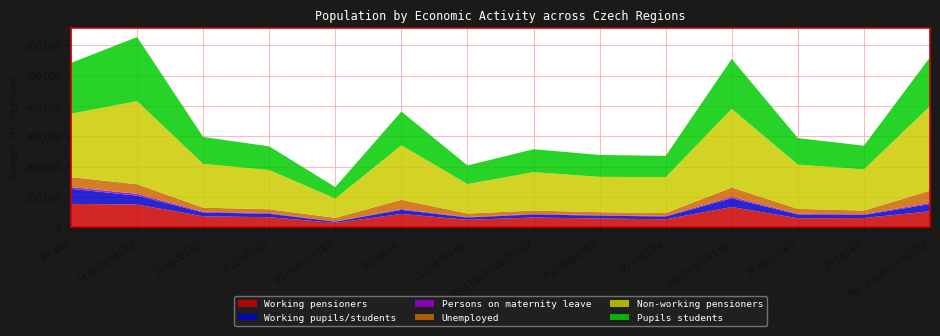

Reading right to left, extract all data points from this chart.

Working pensioners: Moravskoslezský=52414	Zlínský=30048	Olomoucký=29284	Jihomoravský=66442	Vysočina=25913	Pardubický=28430	Královéhradecký=31739	Liberecký=24145	Ústecký=43622	Karlovarský=14052	Plzeňský=32686	Jihočeský=35759	Středočeský=74609	Praha=76668
Working pupils/students: Moravskoslezský=23495	Zlínský=10182	Olomoucký=12446	Jihomoravský=28686	Vysočina=9086	Pardubický=9409	Královéhradecký=10099	Liberecký=7526	Ústecký=13507	Karlovarský=3893	Plzeňský=11481	Jihočeský=12628	Středočeský=29391	Praha=49745
Persons on maternity leave: Moravskoslezský=3983	Zlínský=2201	Olomoucký=2312	Jihomoravský=4861	Vysočina=1936	Pardubický=1960	Královéhradecký=1942	Liberecký=1494	Ústecký=2386	Karlovarský=789	Plzeňský=2192	Jihočeský=2404	Středočeský=5815	Praha=5822
Unemployed: Moravskoslezský=40311	Zlínský=12087	Olomoucký=16170	Jihomoravský=30732	Vysočina=9342	Pardubický=9531	Královéhradecký=10769	Liberecký=11604	Ústecký=30748	Karlovarský=11703	Plzeňský=12552	Jihočeský=13366	Středočeský=31628	Praha=32644
Non-working pensioners: Moravskoslezský=278947	Zlínský=135918	Olomoucký=146073	Jihomoravský=259538	Vysočina=118636	Pardubický=116553	Královéhradecký=126868	Liberecký=97447	Ústecký=179712	Karlovarský=63847	Plzeňský=129457	Jihočeský=144722	Středočeský=274052	Praha=209297
Pupils students: Moravskoslezský=160970	Zlínský=78238	Olomoucký=87418	Jihomoravský=164674	Vysočina=70161	Pardubický=72210	Královéhradecký=75596	Liberecký=61204	Ústecký=111319	Karlovarský=37784	Plzeňský=77980	Jihočeský=88670	Středočeský=211476	Praha=167620